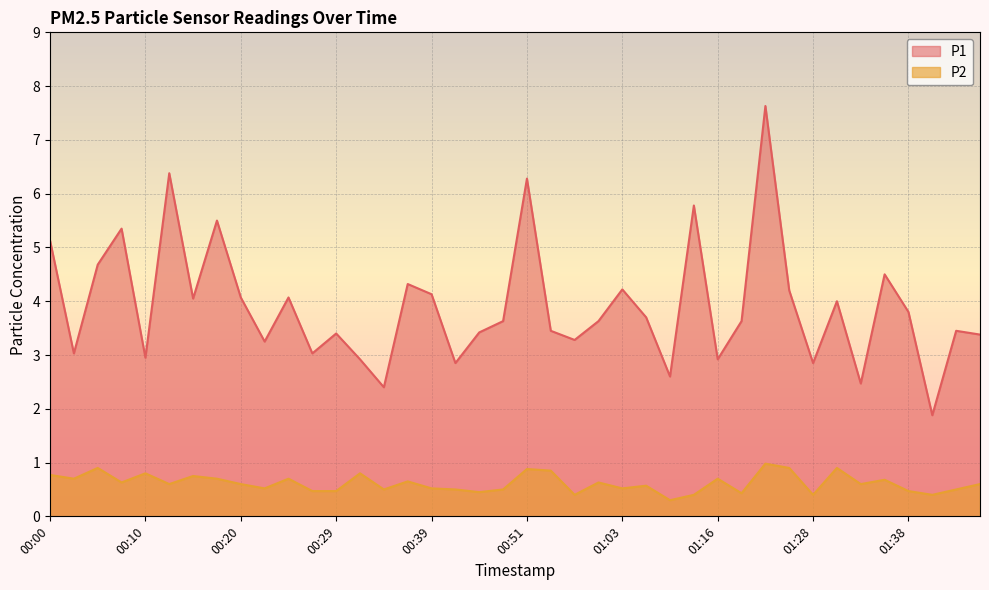

What is the total value across all series at 01:38?

4.3